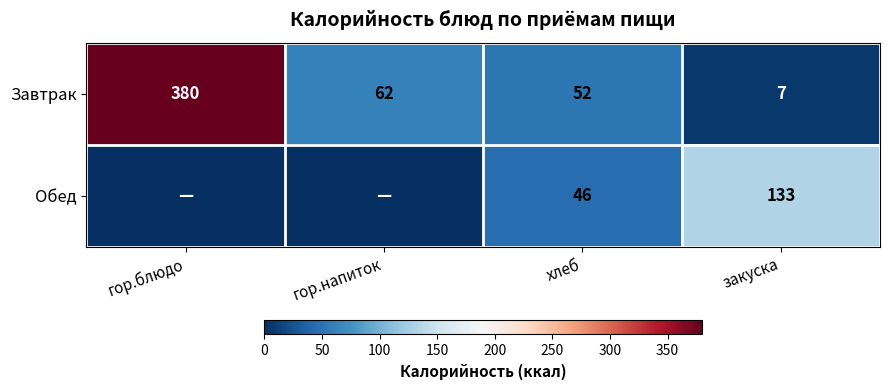

Between хлеб and закуска, which series saw the biggest shift?

Обед